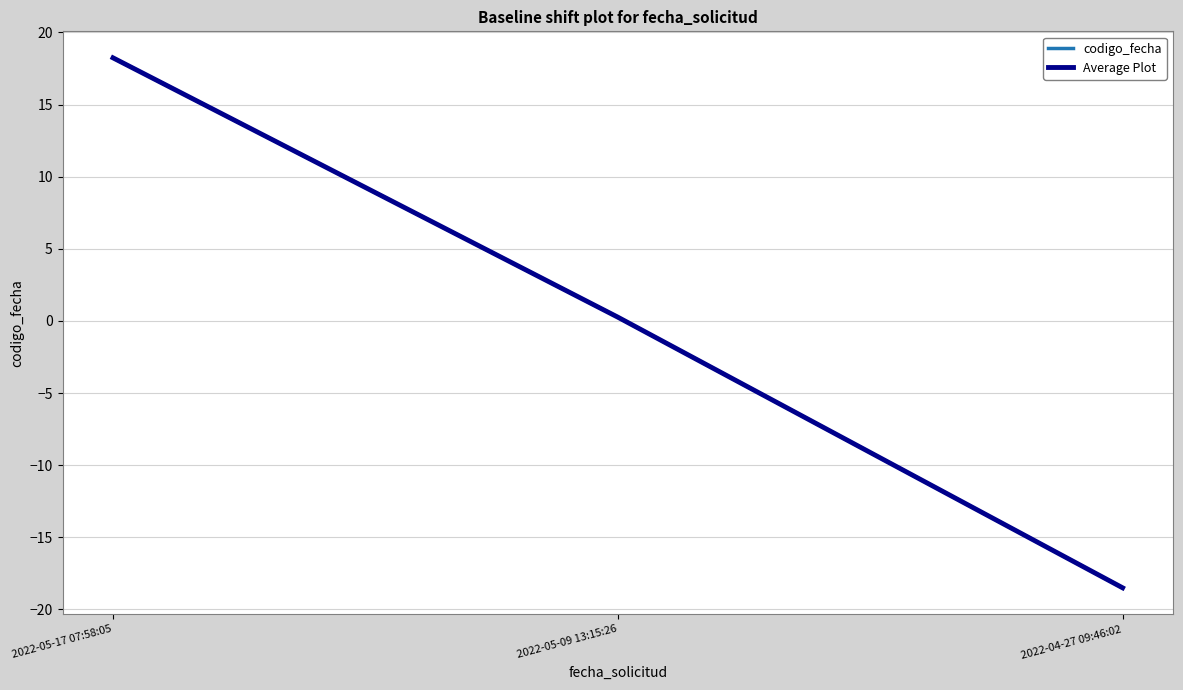

The value of Average Plot at 2022-05-17 07:58:05 is 18.2. True or false?

True